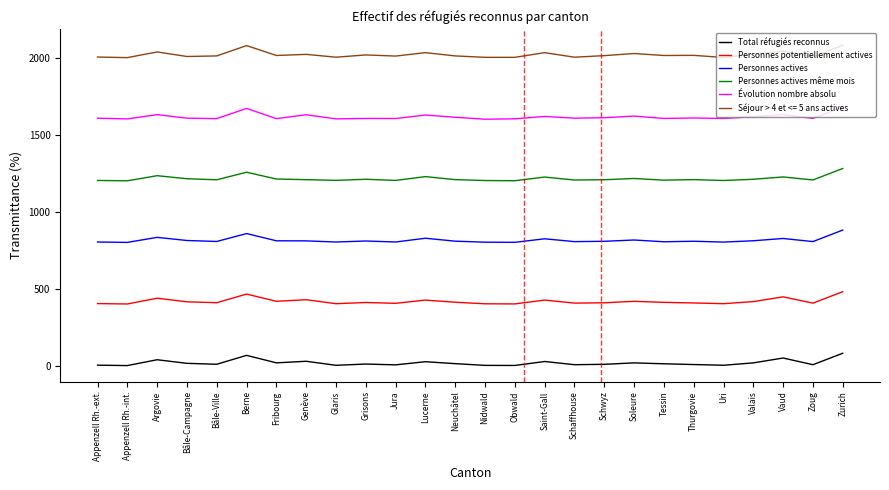

Is the value of Personnes actives même mois at Appenzell Rh.-ext. greater than the value of Personnes potentiellement actives at Appenzell Rh.-ext.?

Yes